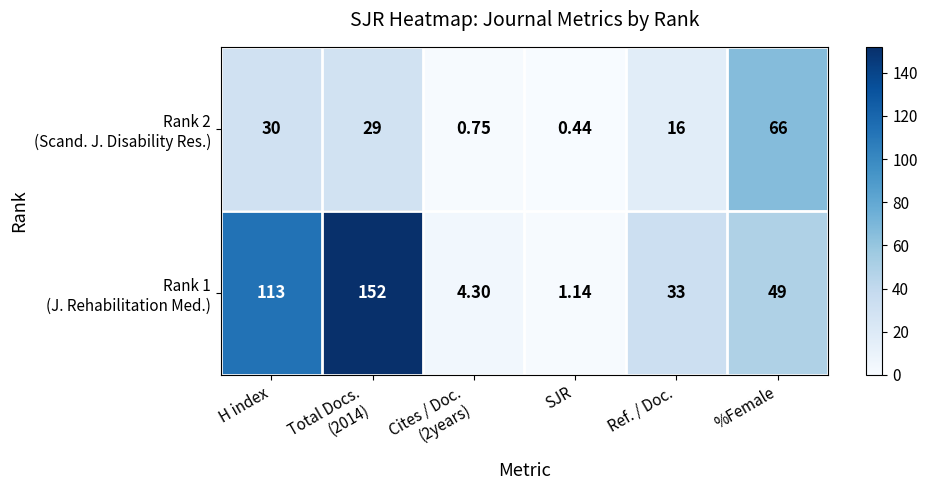

Count the number of data series in this chart.

2